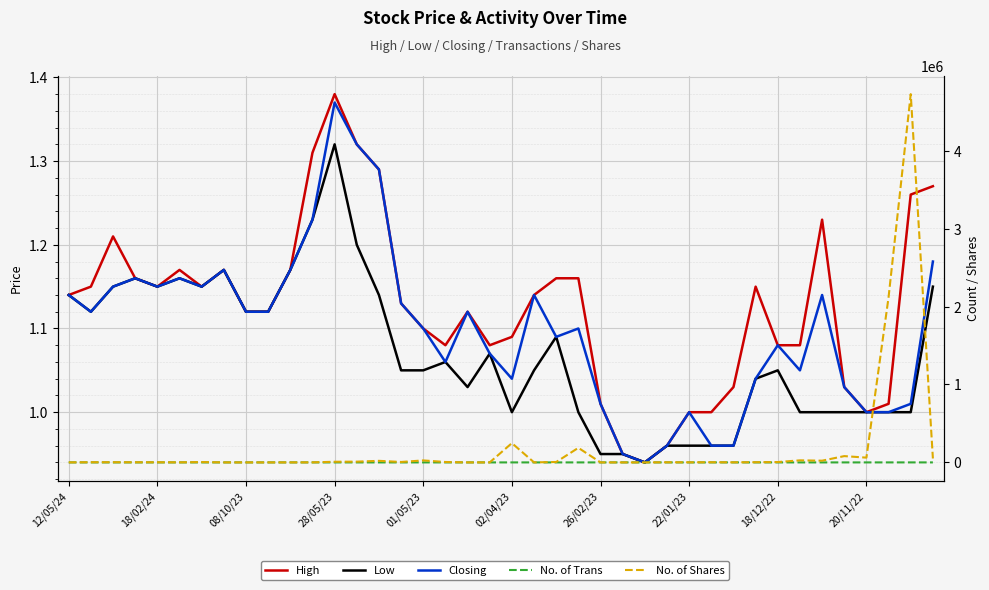

What is the average value of the No. of Shares series?

190838.8